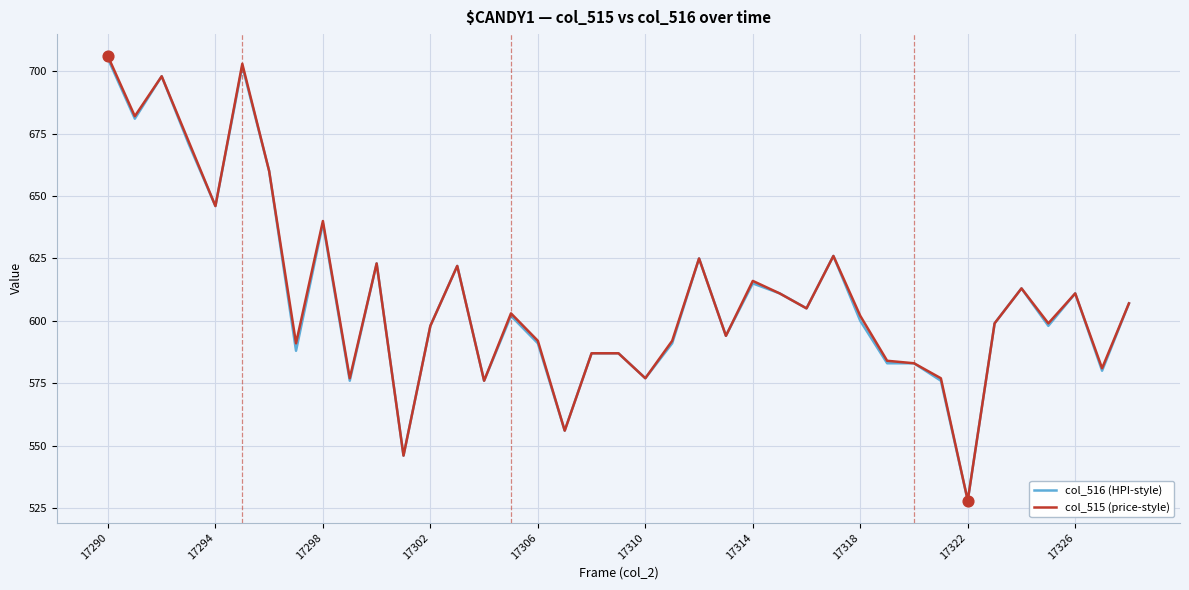

Which series has the widest spread of values?

col_515 (price-style)